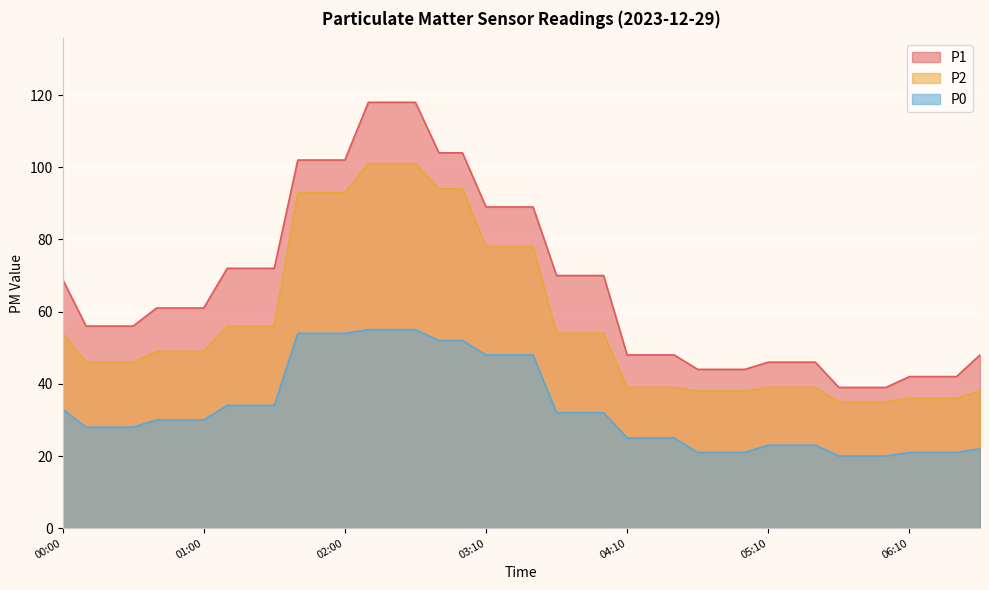

Rank the series by their average value, from highest to lowest.

P1, P2, P0